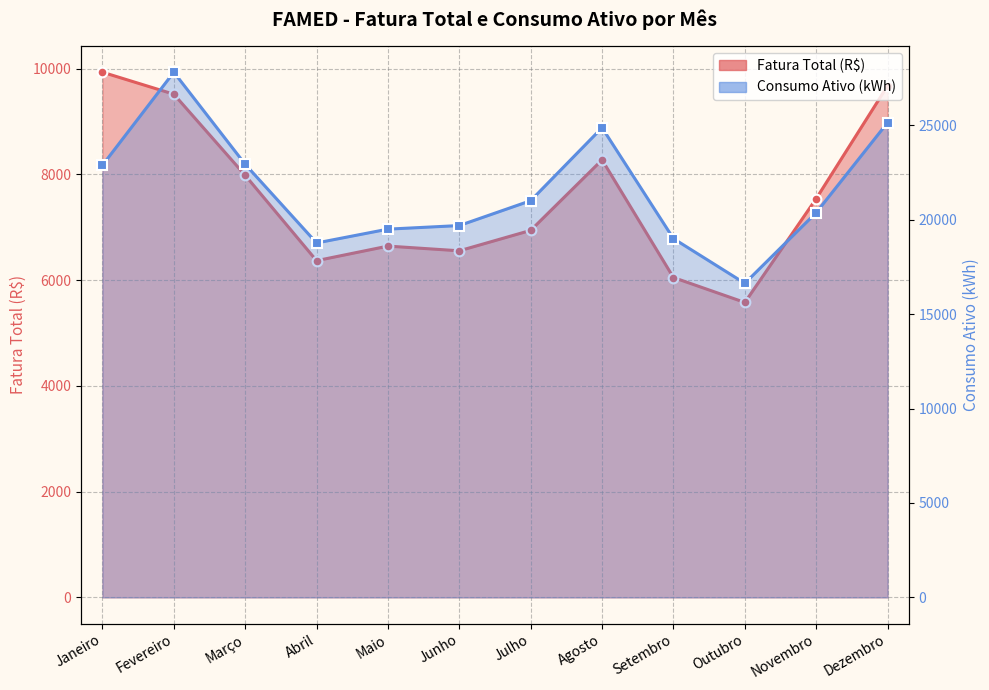

True or false: Consumo Ativo (kWh) and Fatura Total (R$) cross at least once.

False